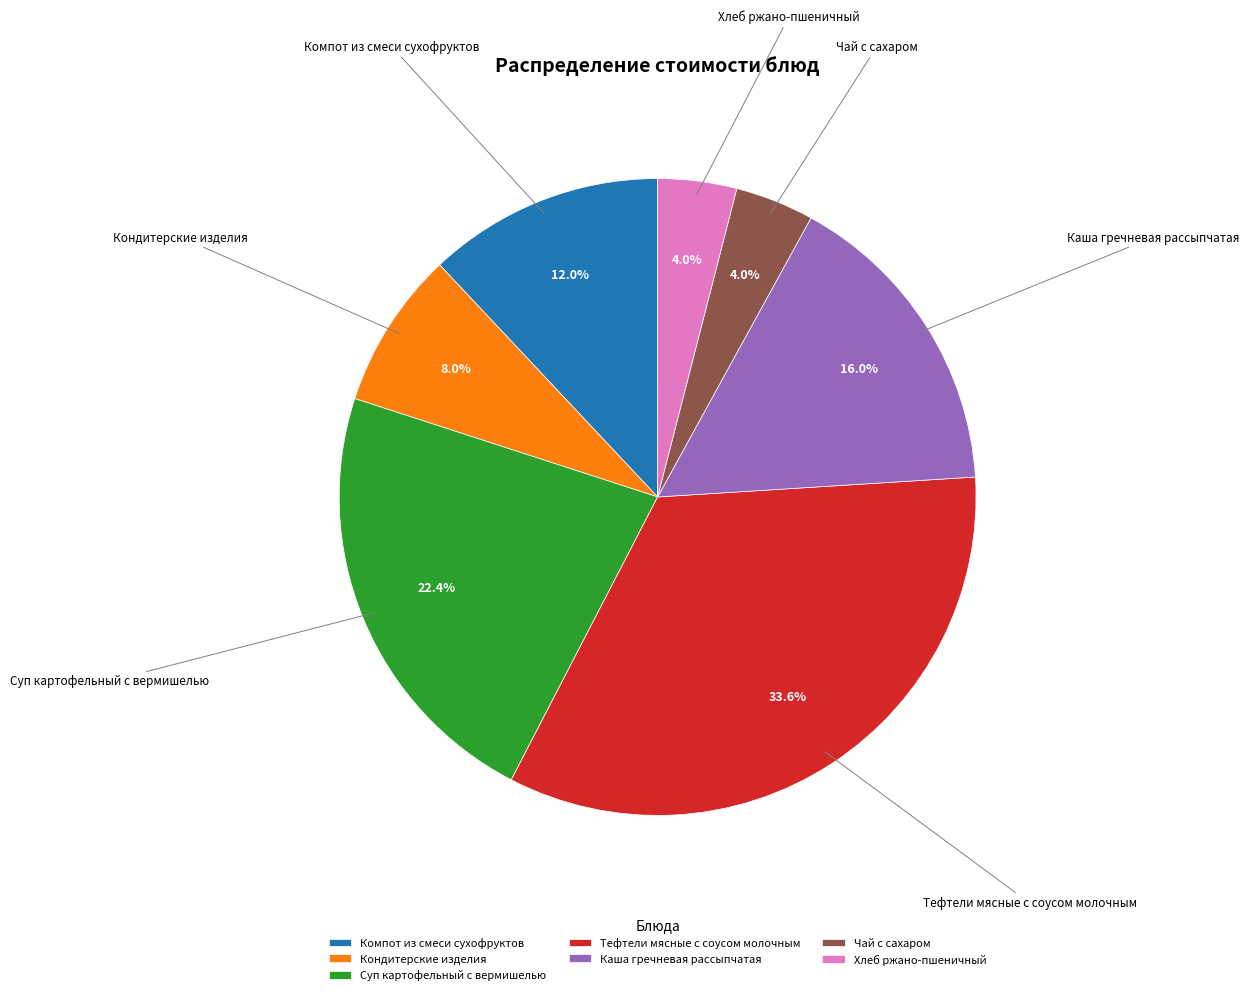

Does any single category account for the majority?

No